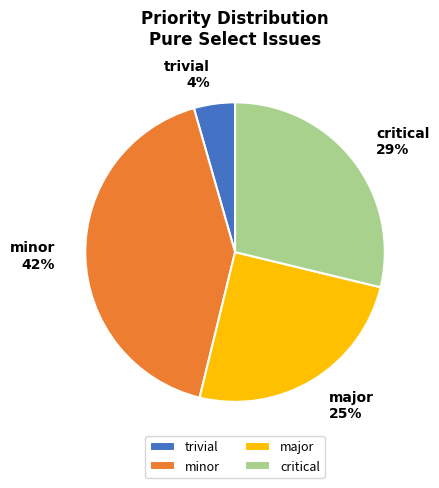

Which category has the biggest portion of the pie?

minor